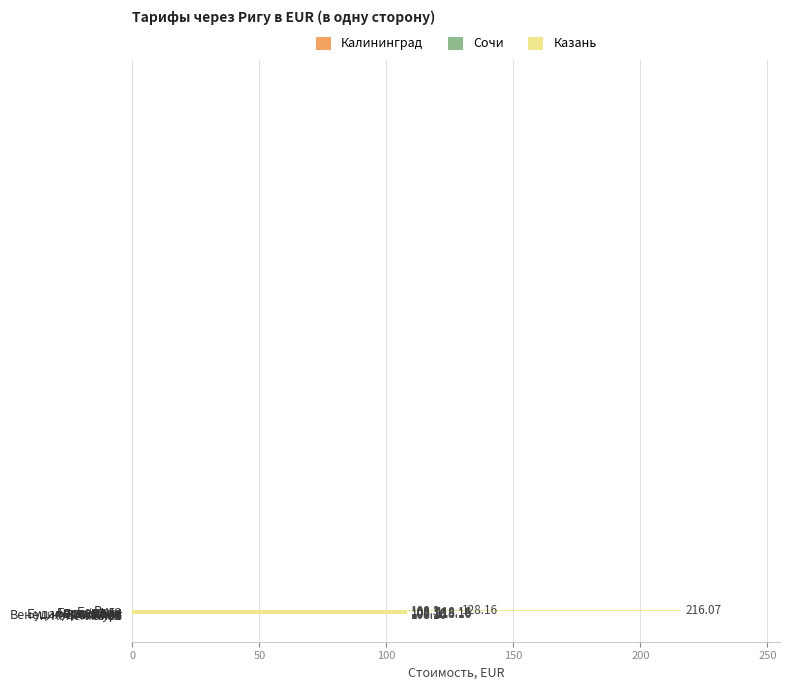

What is the difference between the second highest and second lowest values?

20.0